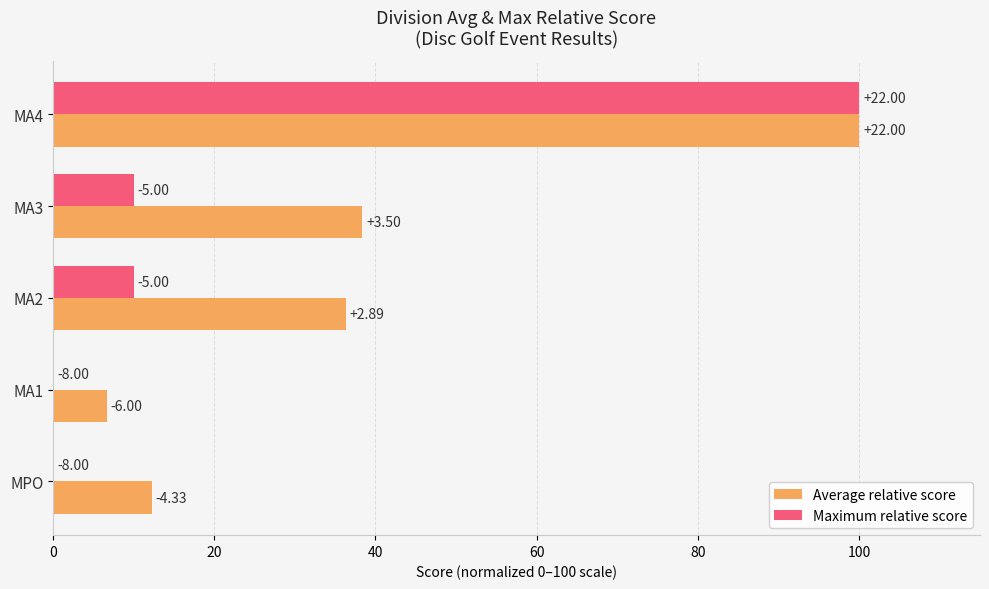

What are all the series names shown in the legend?

Average relative score, Maximum relative score